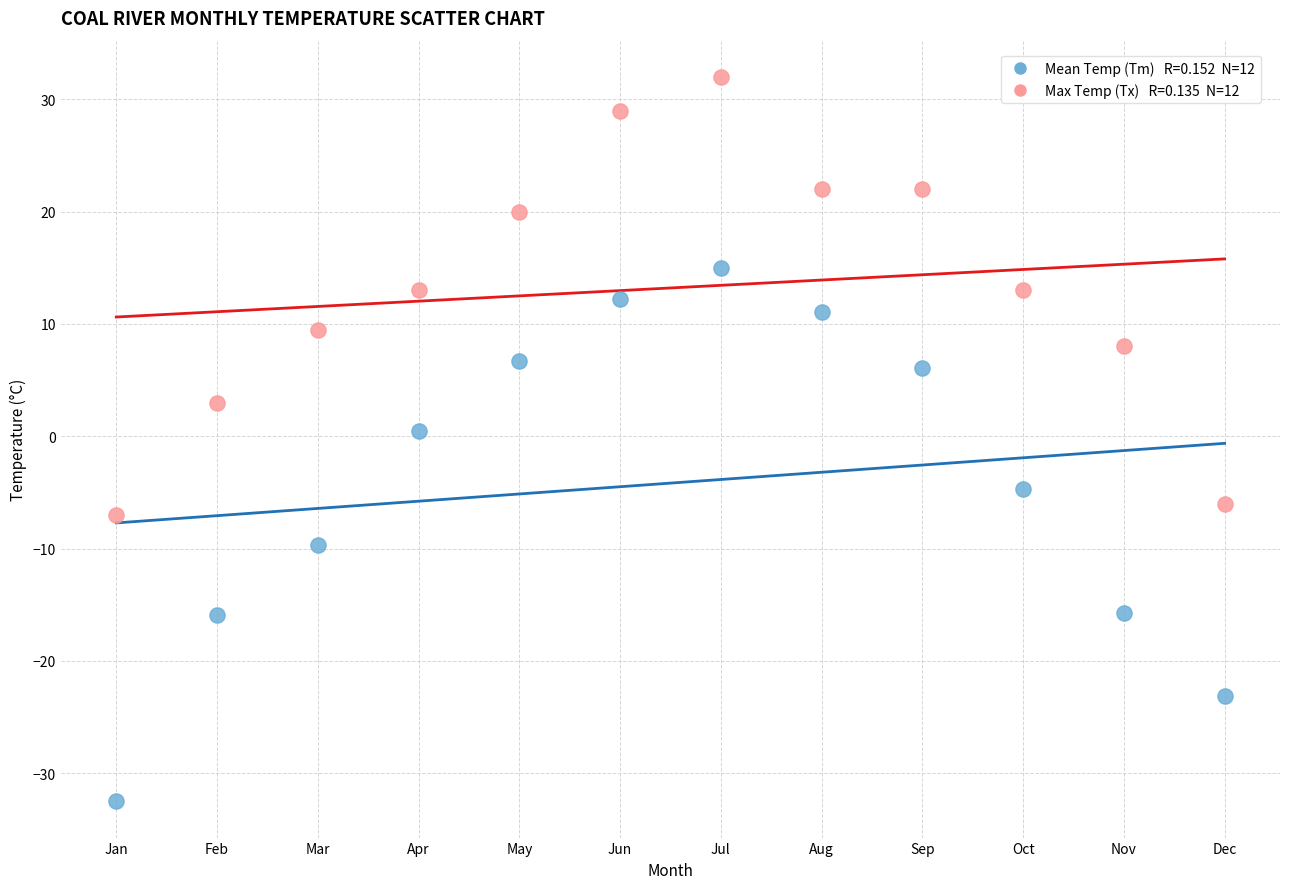

Across all data points, what is the range of Y values (max minus min)?

64.5